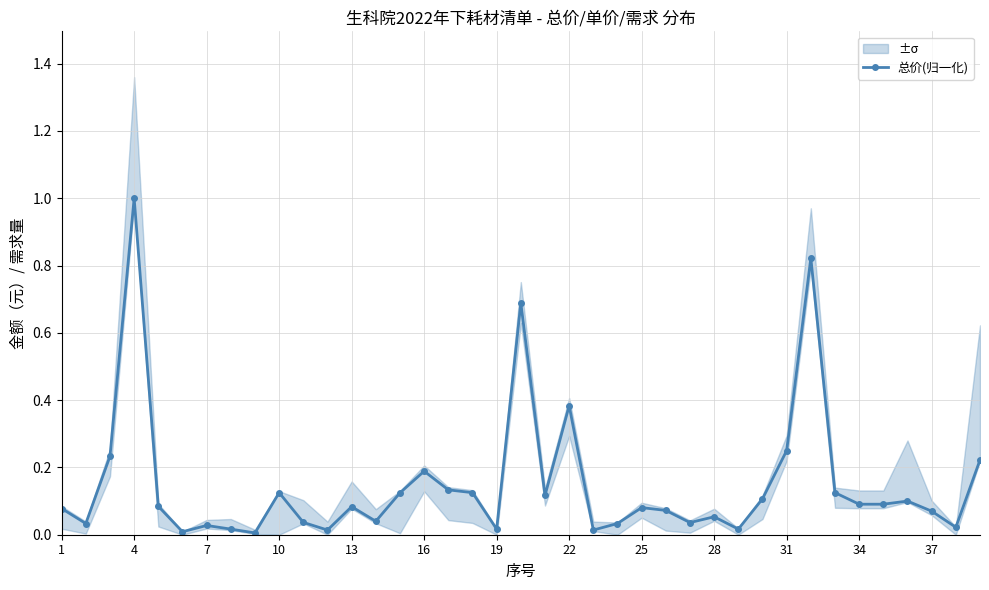

Which category has the highest value in the 总价(归一化) series?

4